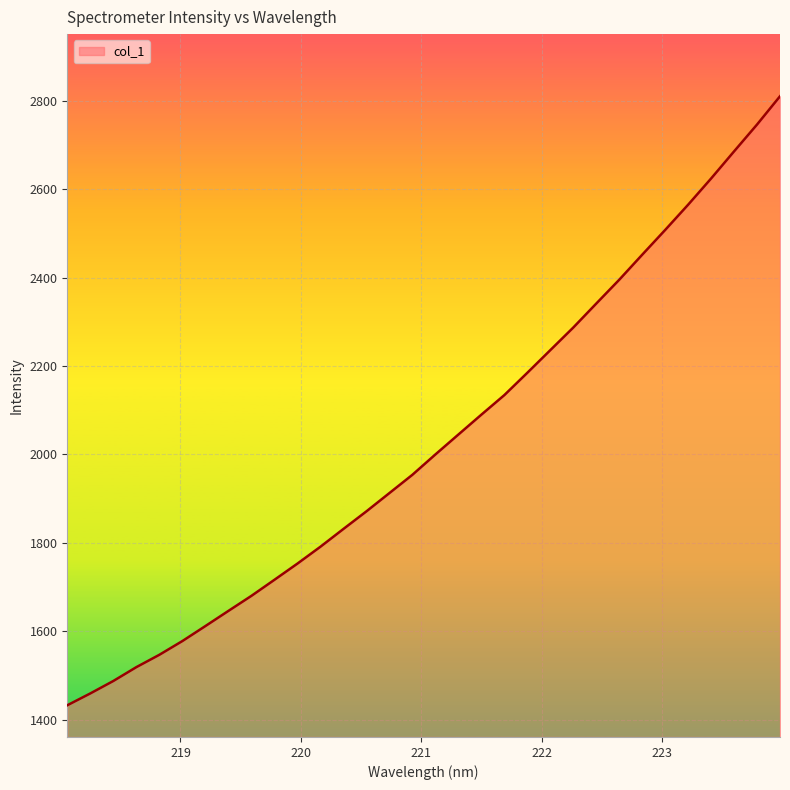

What is the minimum value shown in the chart?

1433.2